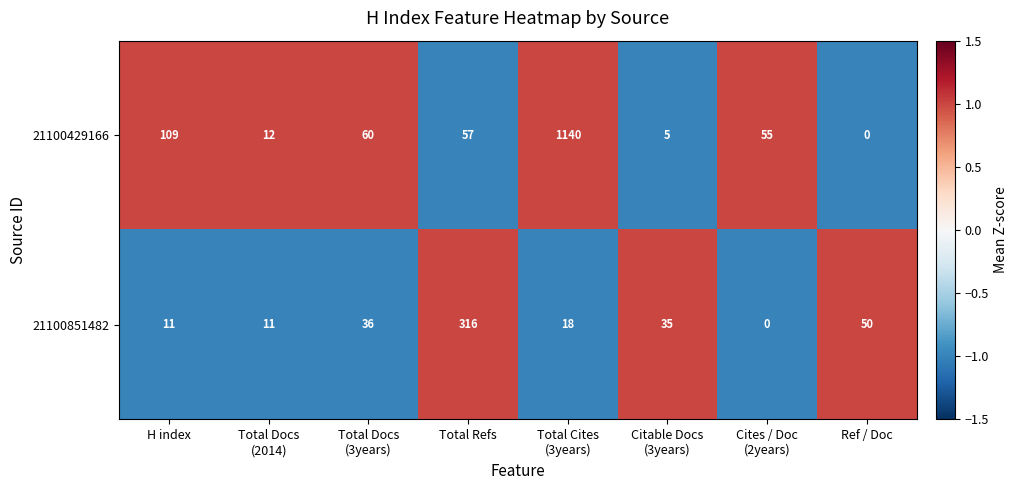

True or false: 21100851482 has a value of 87 at Ref / Doc.

False